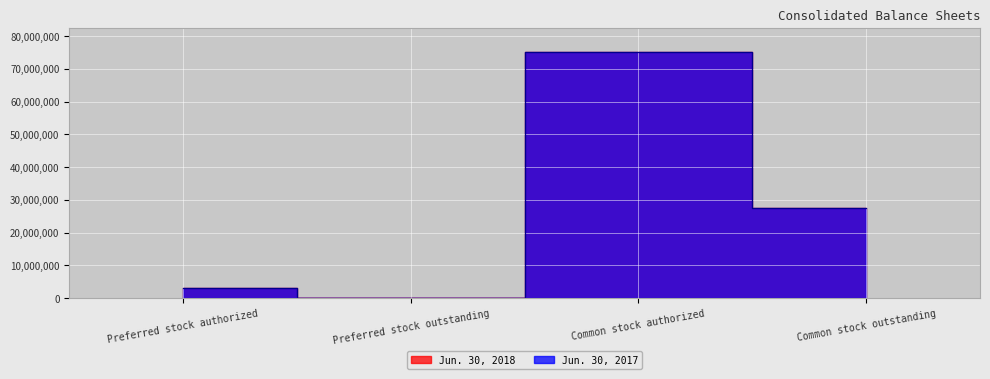

At which label does Jun. 30, 2017 first exceed 27448424?

Common stock authorized